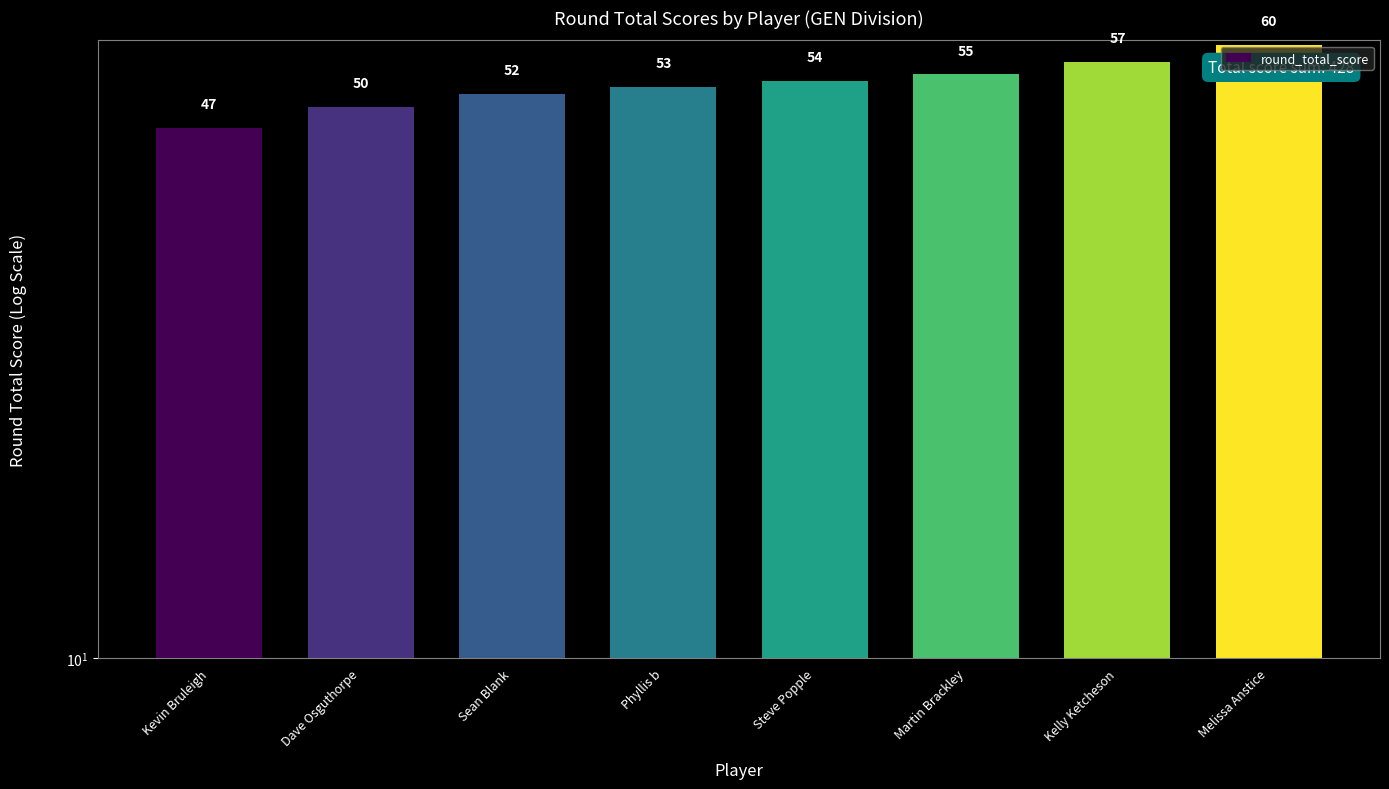

Which label corresponds to the smallest value in the chart?

Kevin Bruleigh